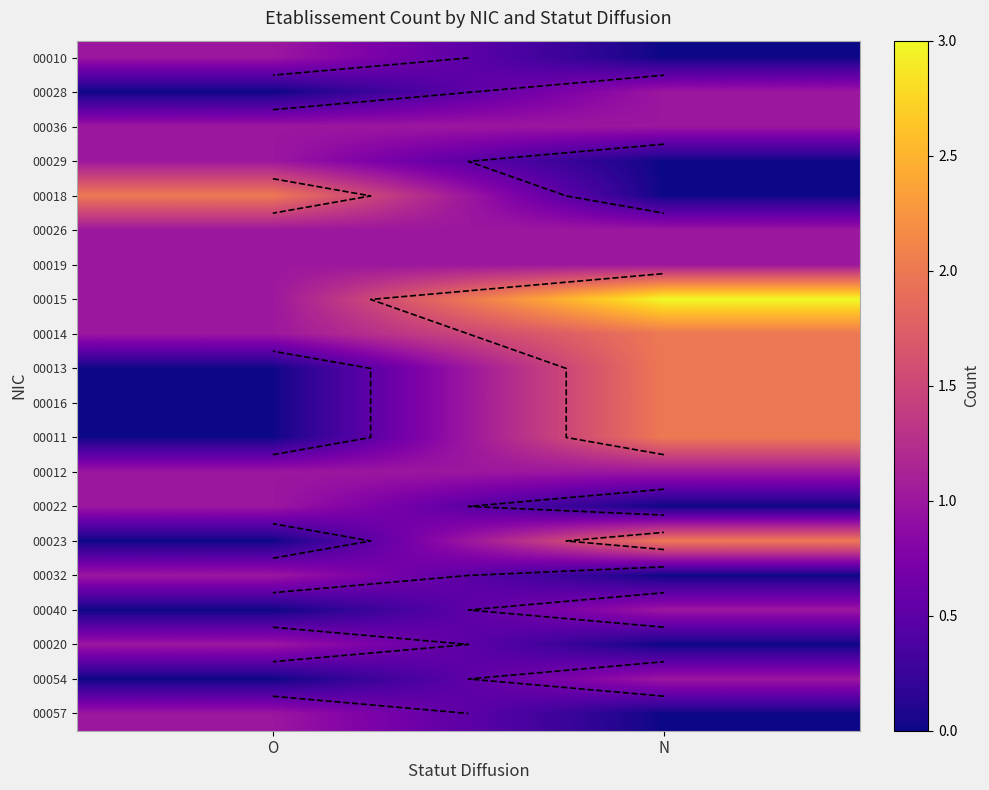

Which has a higher value, N or O?

O